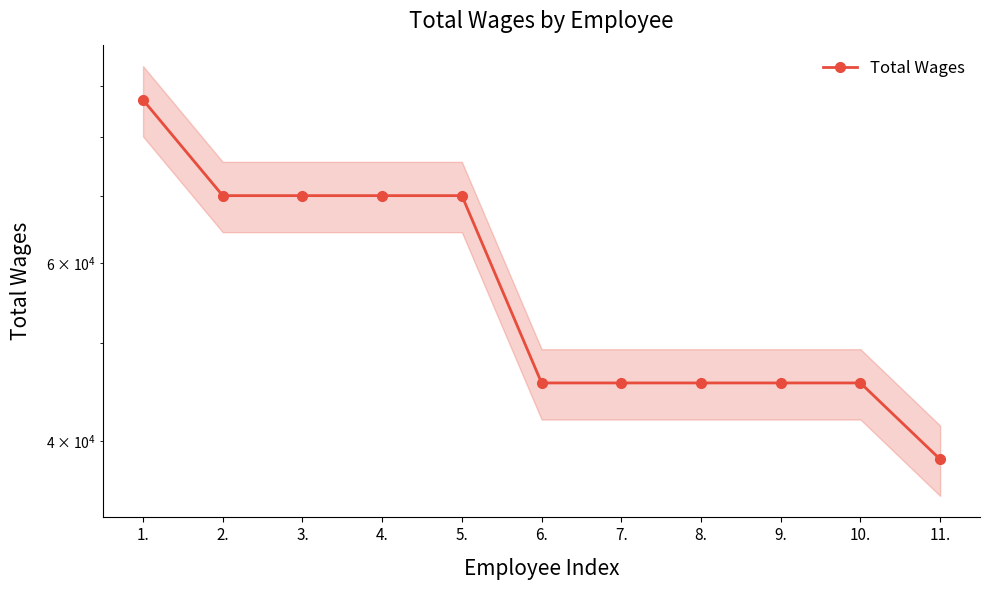

What is the label of the 6th point from the right?

6.